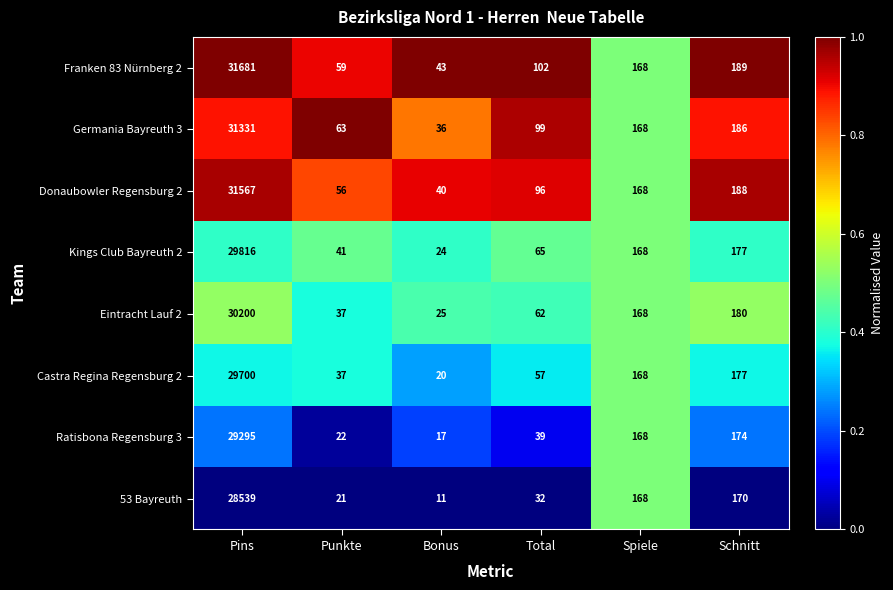

What is the minimum value shown in the chart?

11